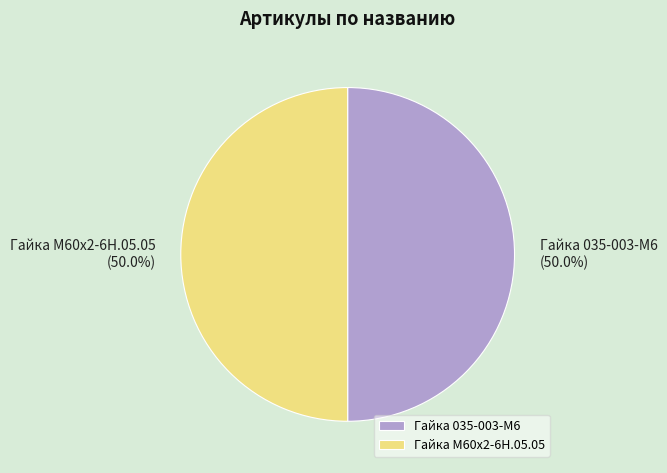

To the nearest percent, what percentage of the pie is Гайка 035-003-М6?

50%